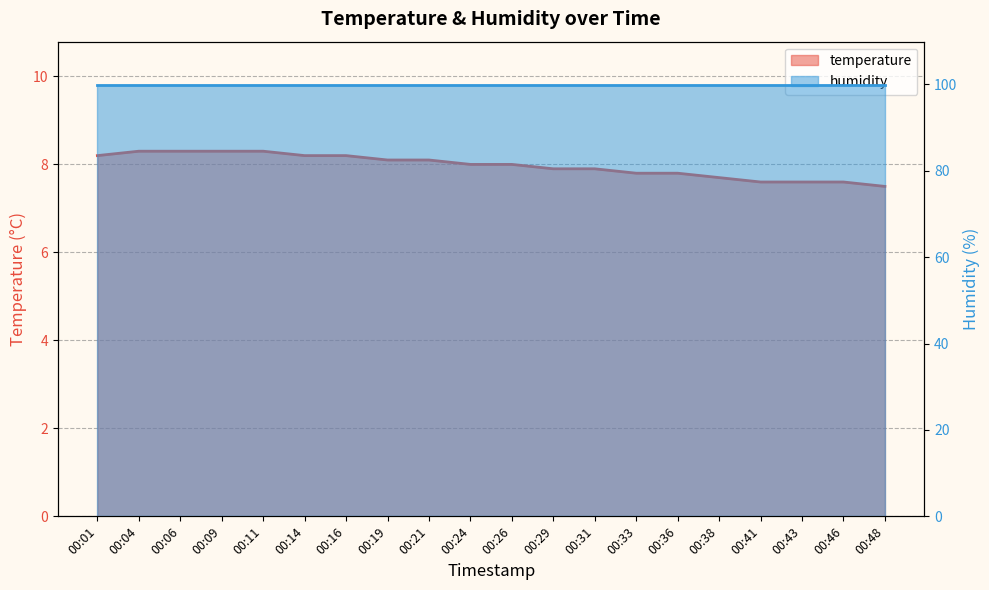

True or false: the data shows 8.2 at 00:16.

True